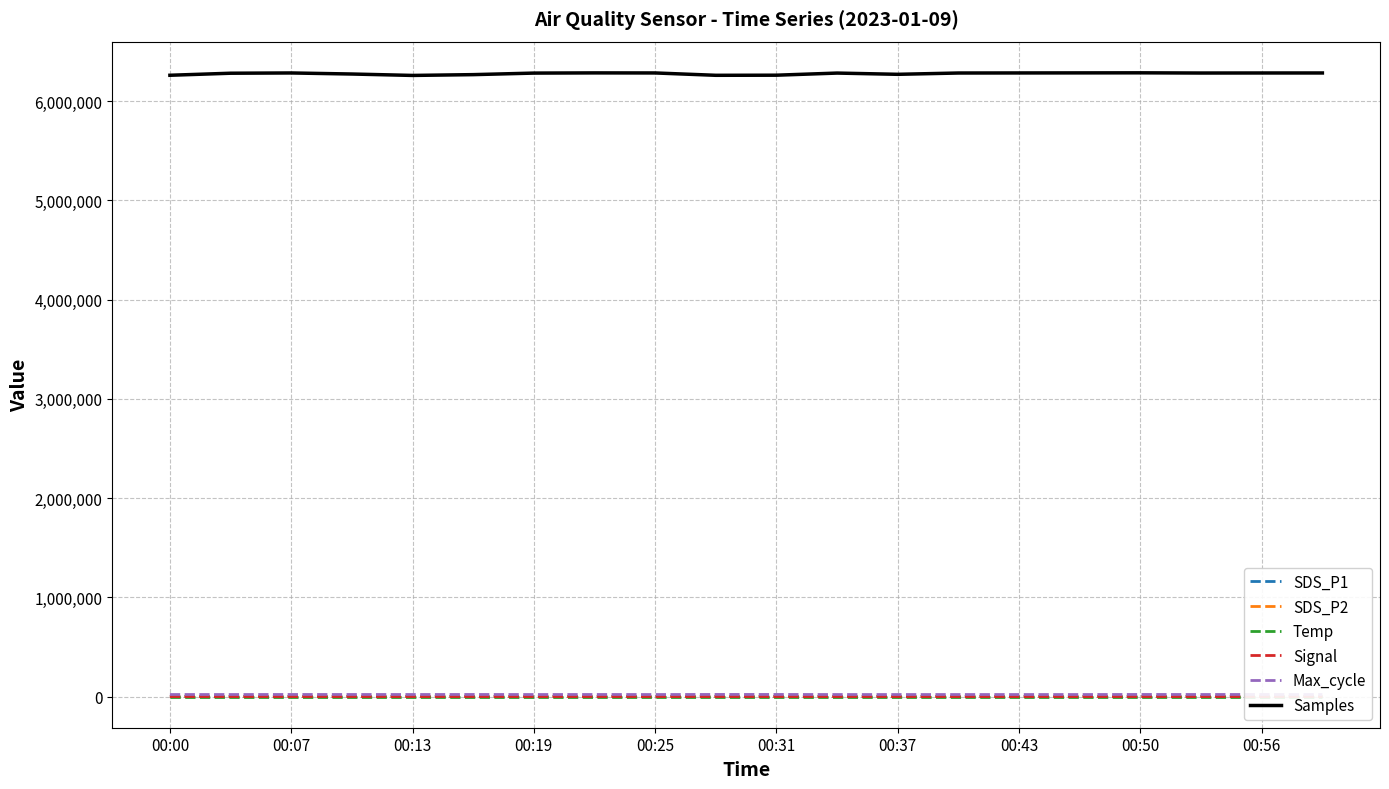

Rank the series by their maximum value, from lowest to highest.

Signal, Temp, SDS_P2, SDS_P1, Max_cycle, Samples